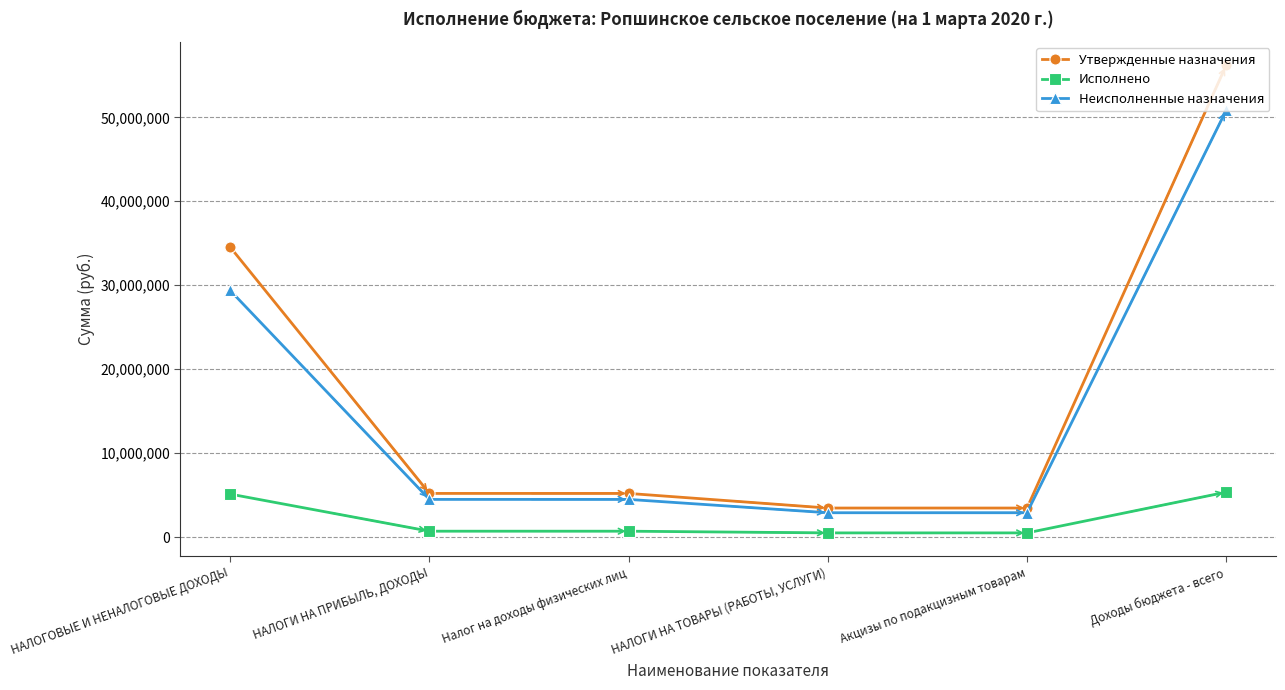

What position from the left is Налог на доходы физических лиц?

3